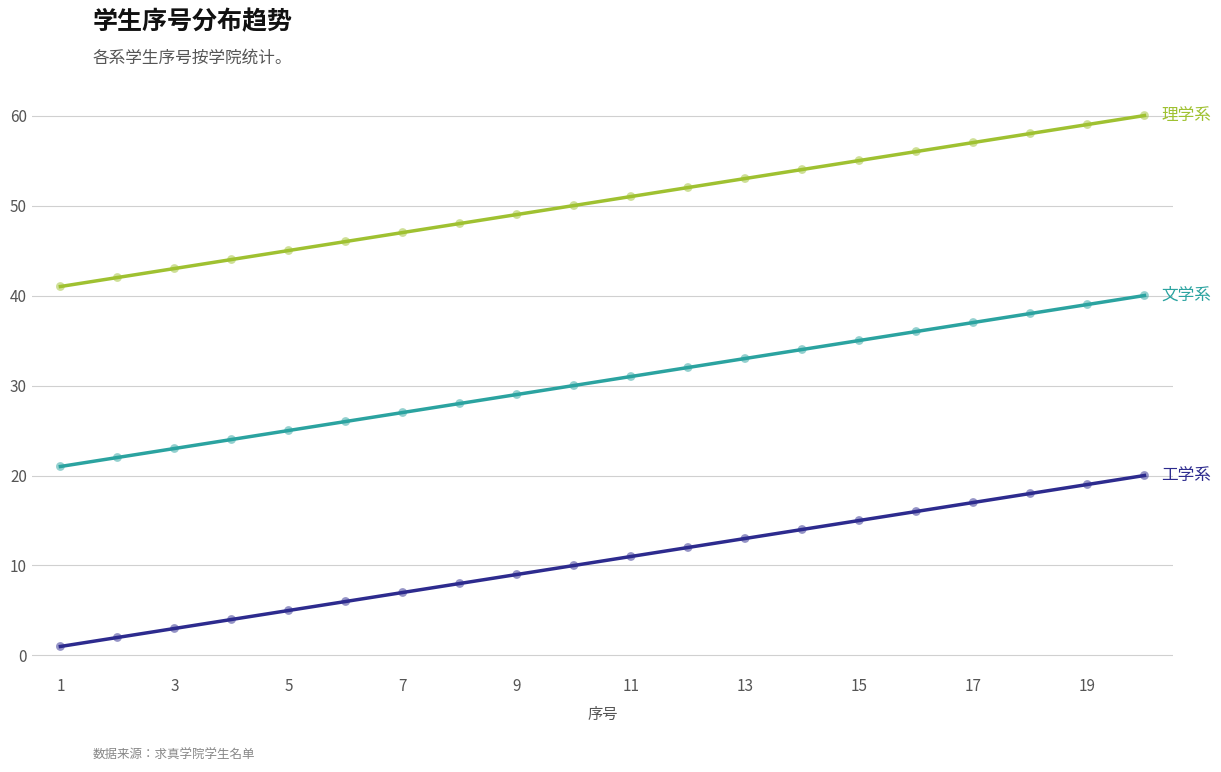

What is the greatest value displayed?

60